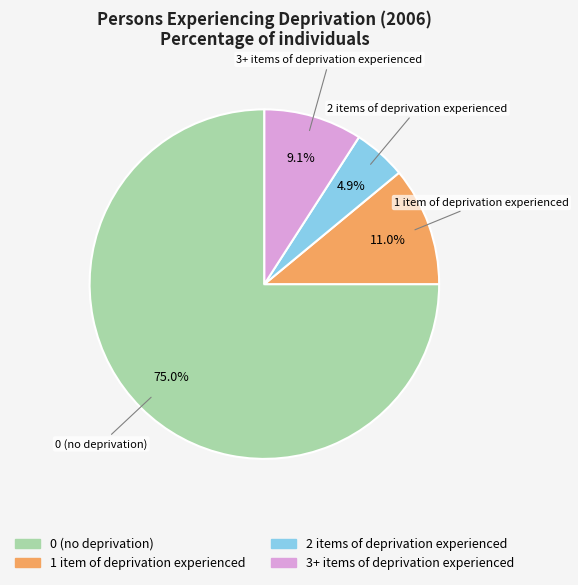

How many segments does this pie chart have?

4